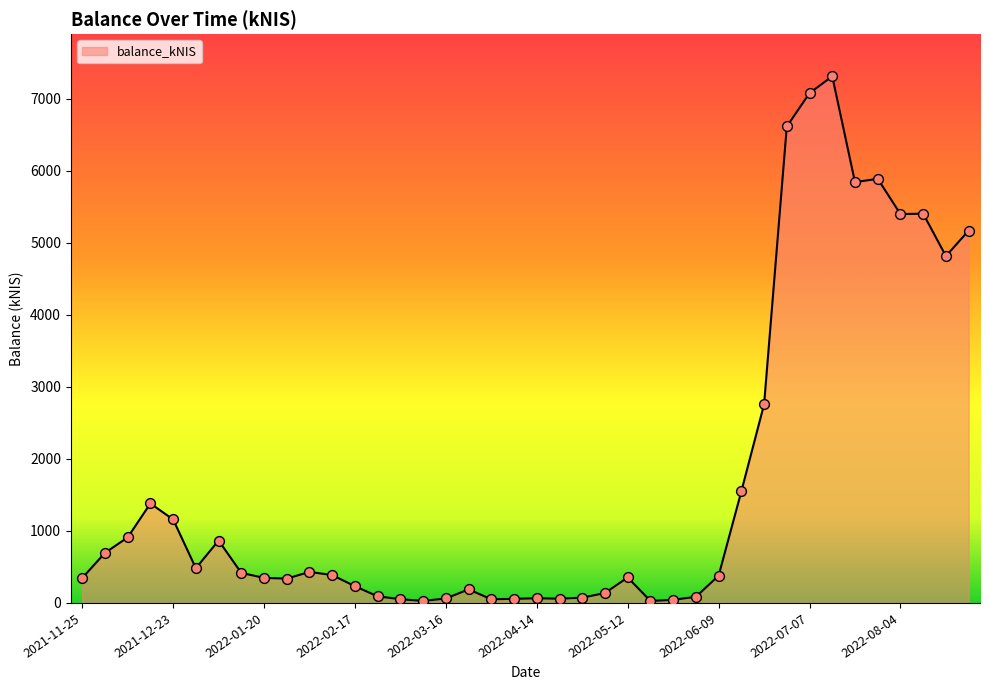

What is the maximum value shown in the chart?

7312.6